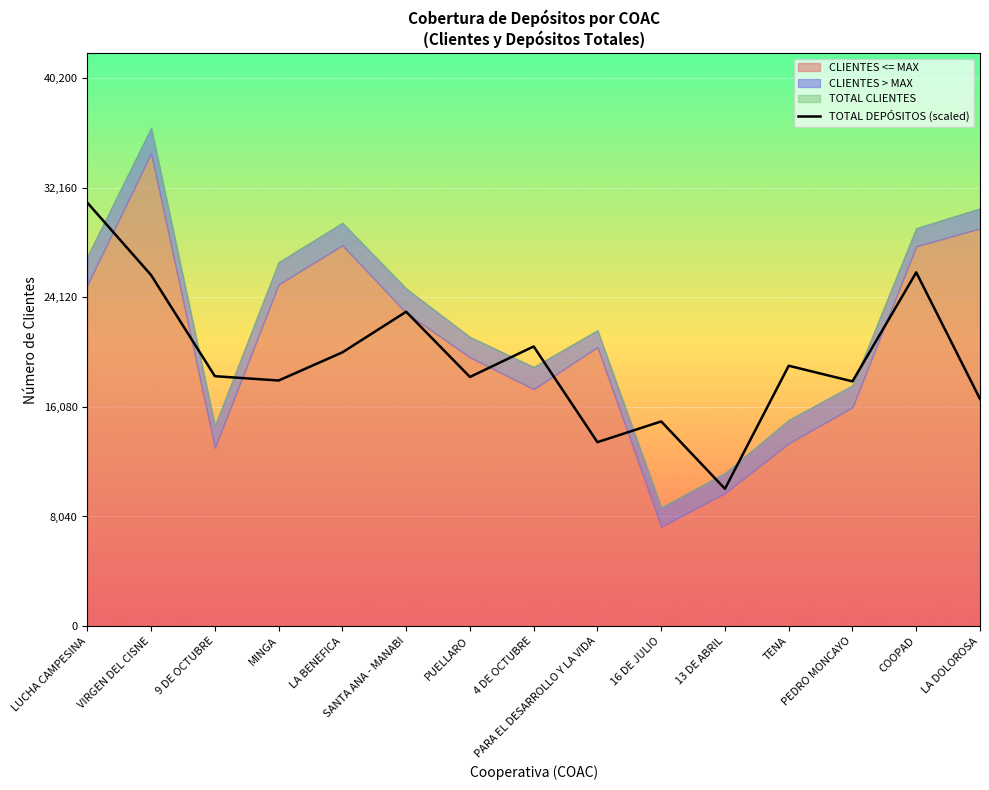

What position from the left is 16 DE JULIO?

10